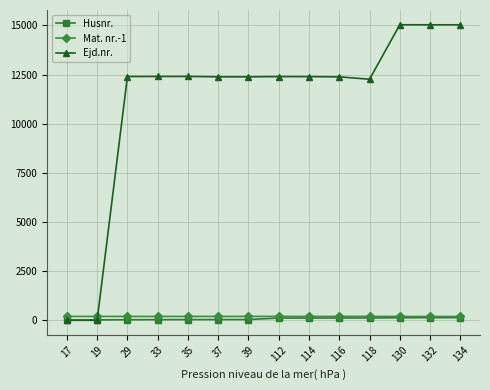

The Ejd.nr. series shows 18460 at 112. True or false?

False